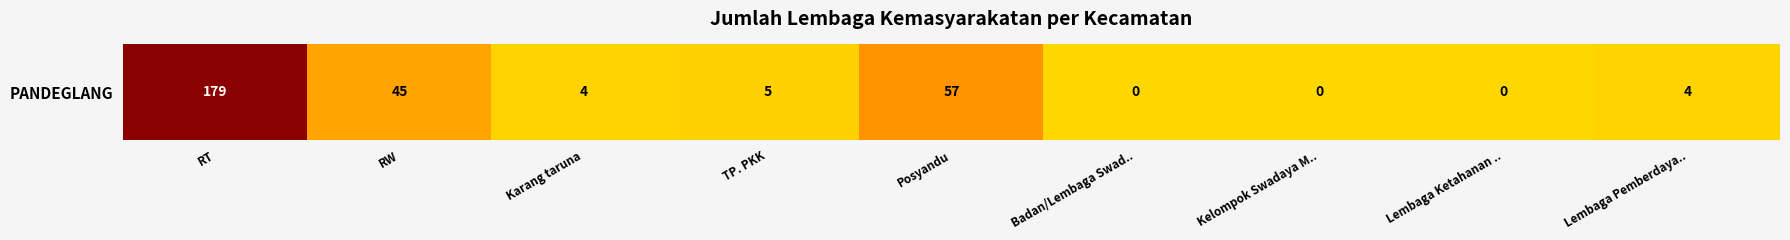

List the labels in order of value, smallest first.

Badan/Lembaga Swad.., Kelompok Swadaya M.., Lembaga Ketahanan .., Karang taruna, Lembaga Pemberdaya.., TP. PKK, RW, Posyandu, RT